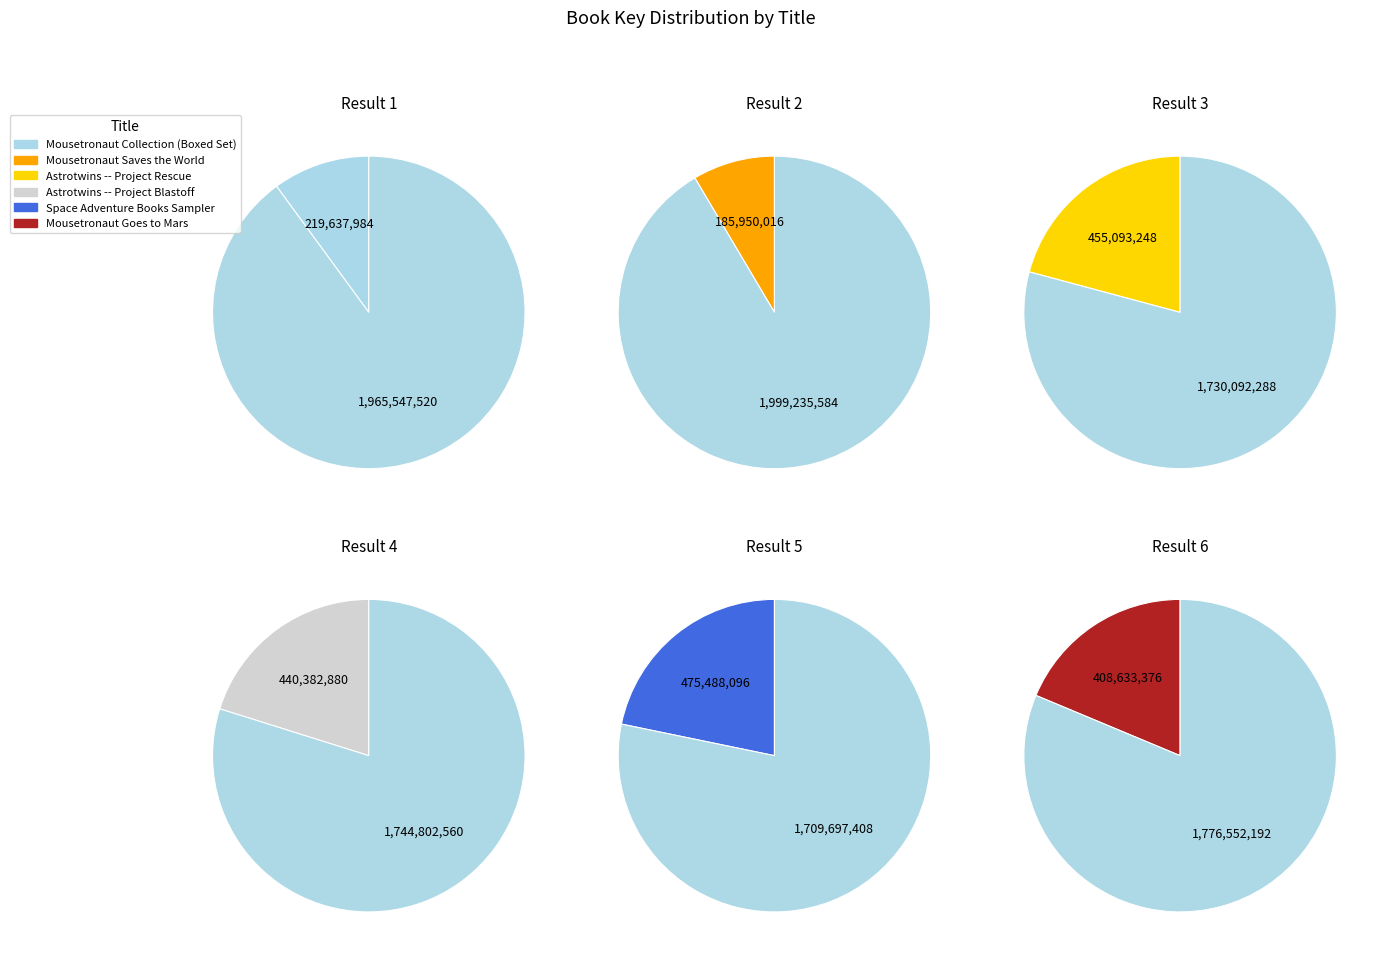

What is the smallest slice in the pie chart?

Mousetronaut Saves the World